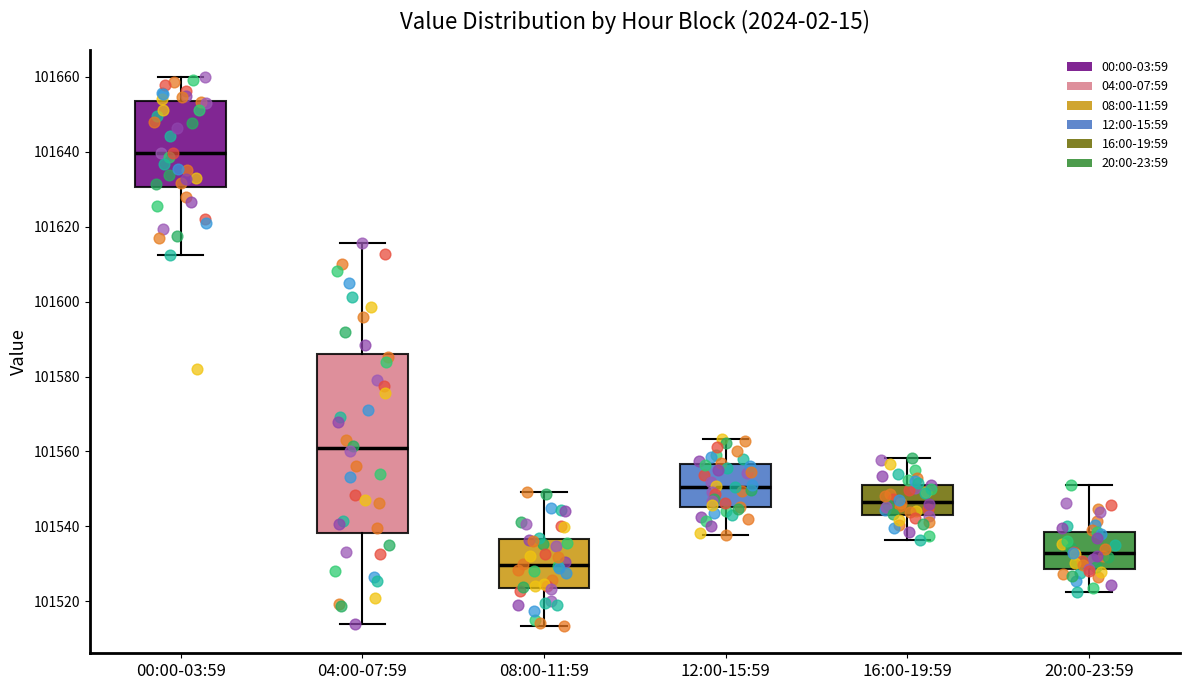

Reading left to right, transcribe this box plot: for each box, give where its median line is, the range the box spans, and where its two whiskers end, as read against the y-axis. The values are not printed on the chart, so give them approximately, as read against the axis.

00:00-03:59: median 101640, box 101630 to 101654, whiskers 101612 to 101660
04:00-07:59: median 101560, box 101538 to 101586, whiskers 101514 to 101616
08:00-11:59: median 101530, box 101524 to 101536, whiskers 101514 to 101550
12:00-15:59: median 101550, box 101546 to 101556, whiskers 101538 to 101564
16:00-19:59: median 101546, box 101544 to 101552, whiskers 101536 to 101558
20:00-23:59: median 101532, box 101528 to 101538, whiskers 101522 to 101552